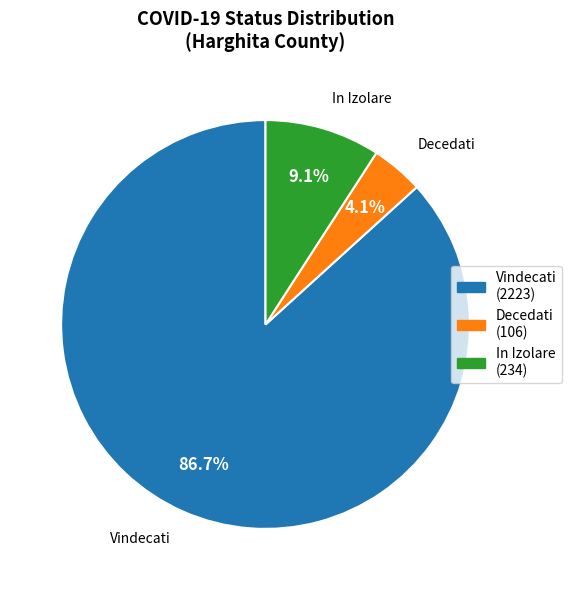

Is there any slice that represents more than half of the pie?

Yes